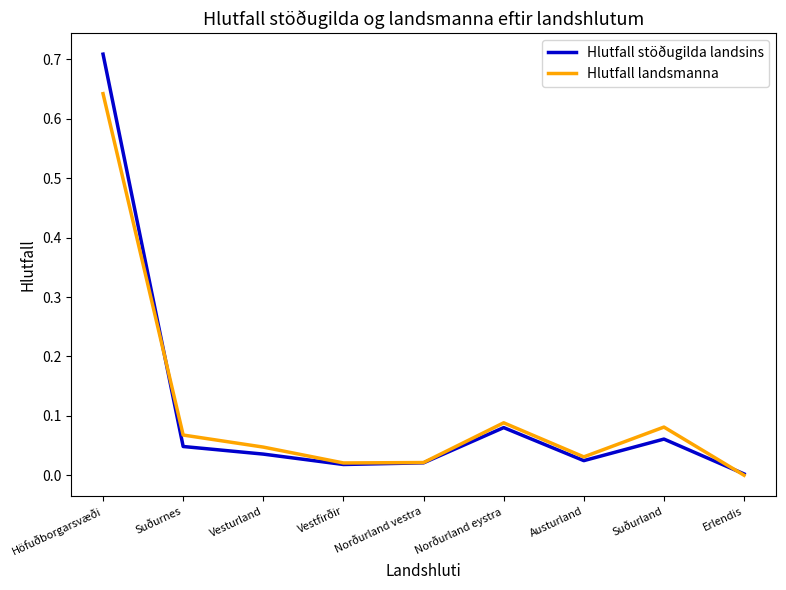

At which category is the sum across all series the highest?

Höfuðborgarsvæði